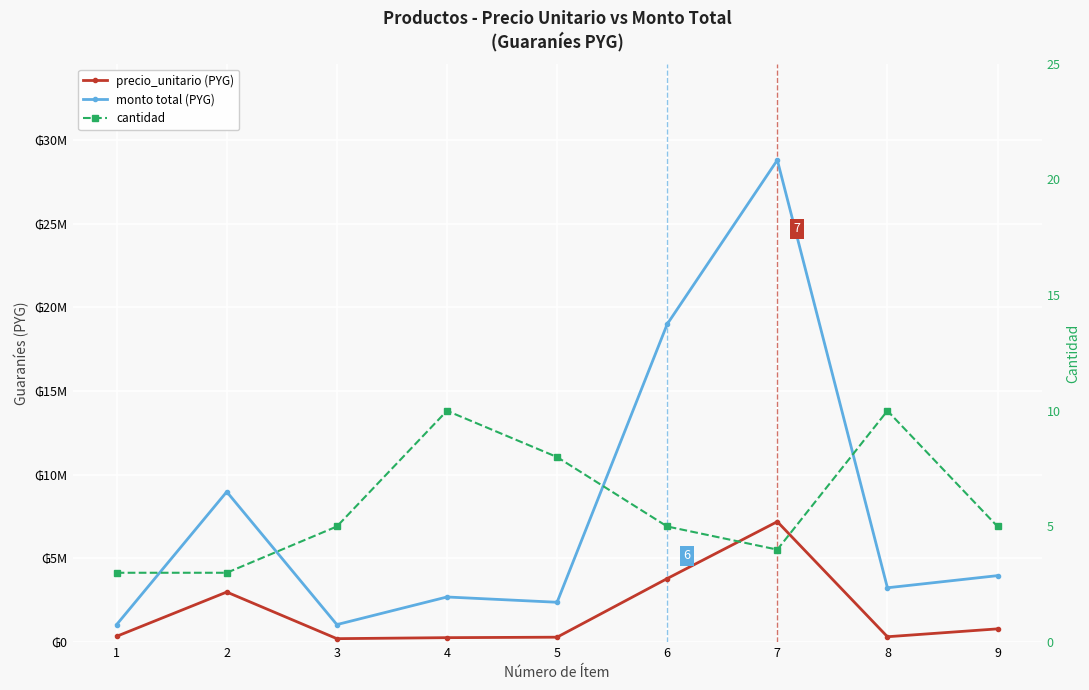

True or false: monto has more than 2 points higher than both neighbors.

True